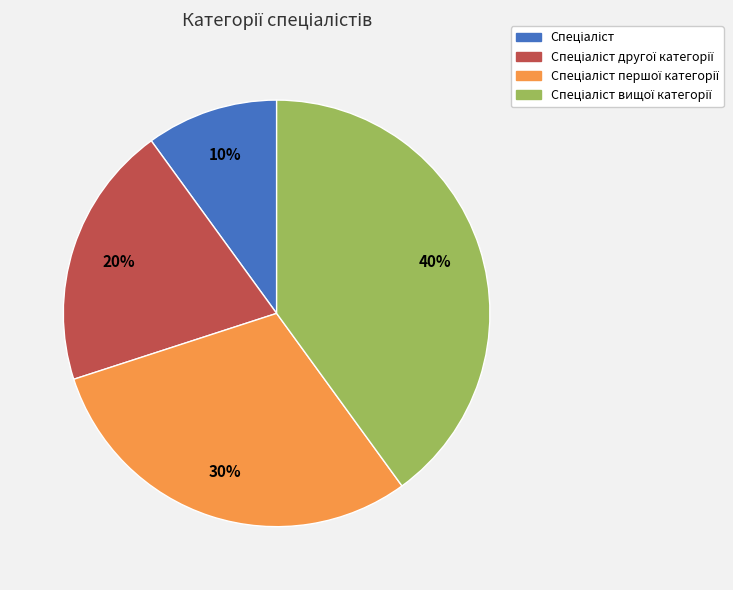

To the nearest percent, what is the difference between the largest and smallest slice percentages?

30%